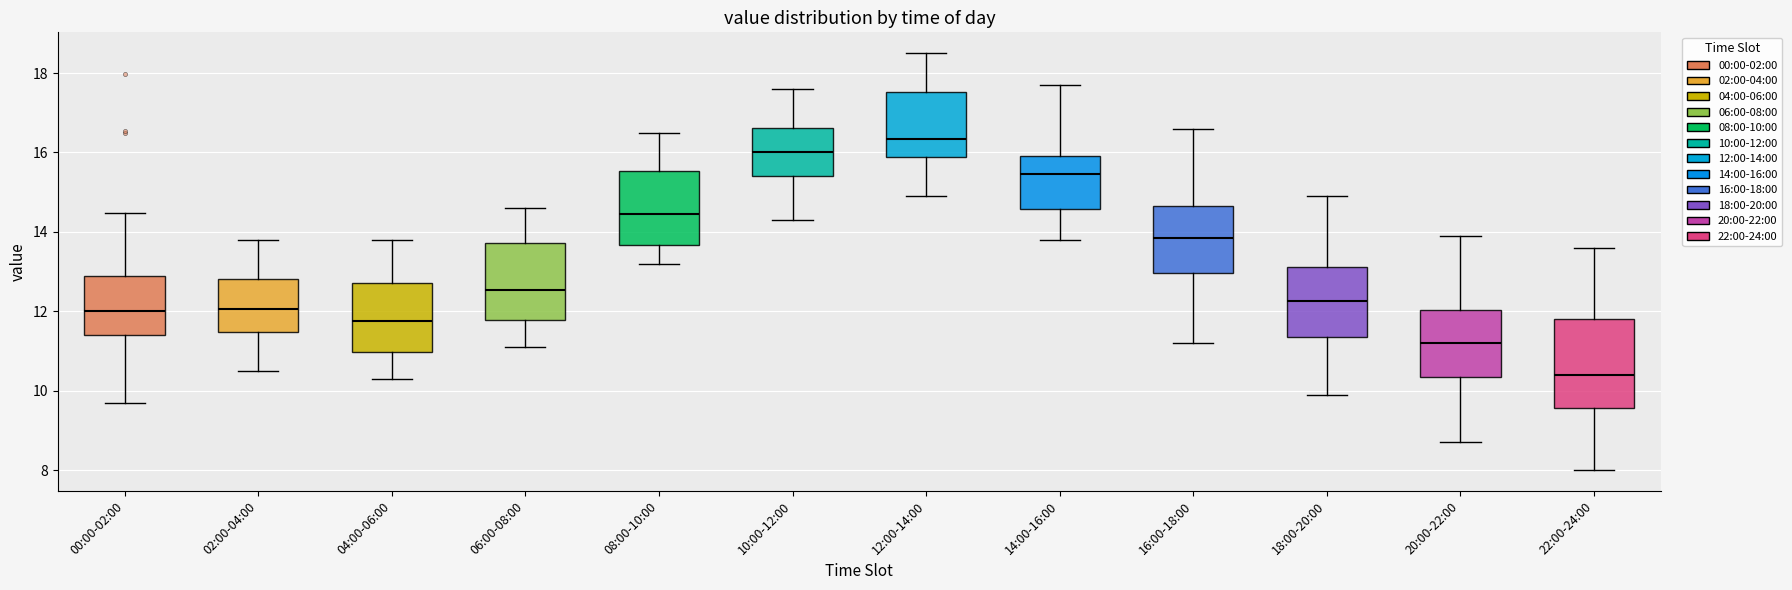

Which box has the lowest median line?

22:00-24:00